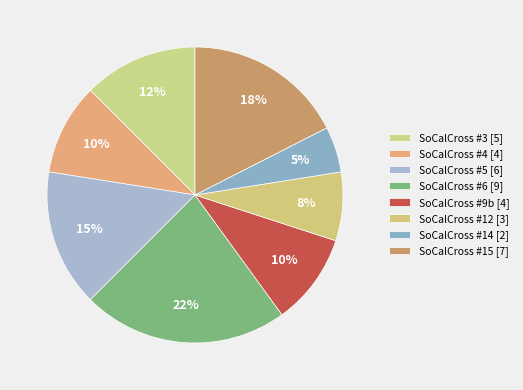

How many segments does this pie chart have?

8